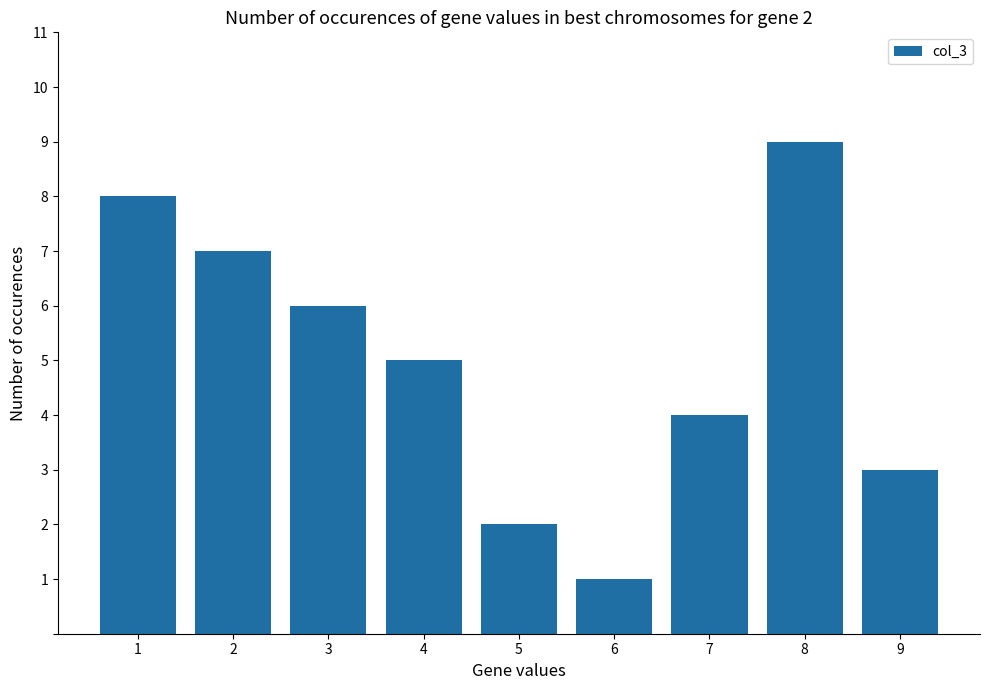

True or false: the data shows 1 at 6.

True